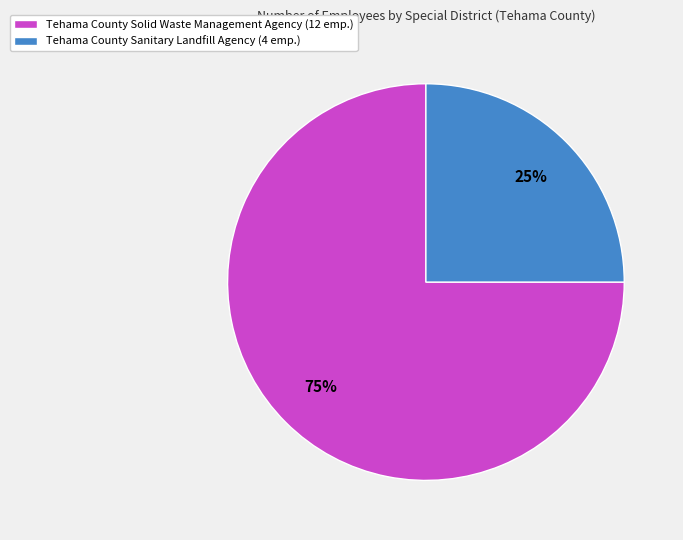

Which category accounts for the majority?

Tehama County Solid Waste Management Agency